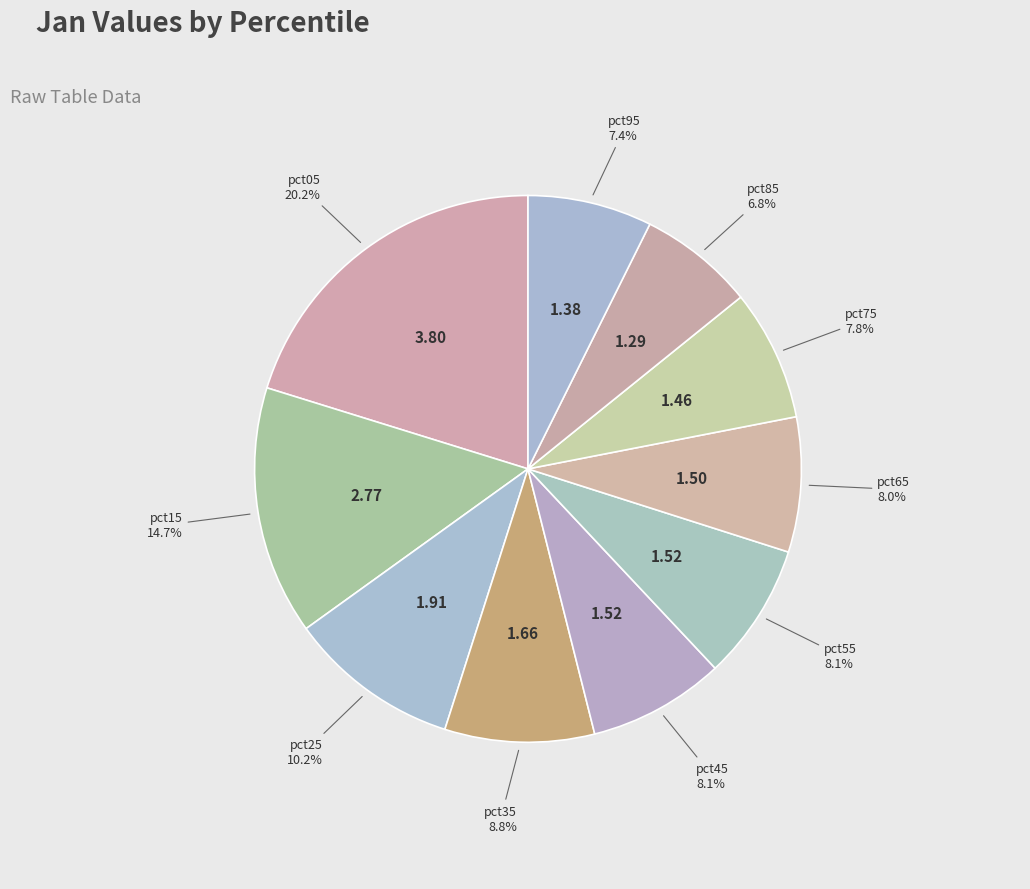

What percentage is the pct75 slice, to the nearest percent?

8%